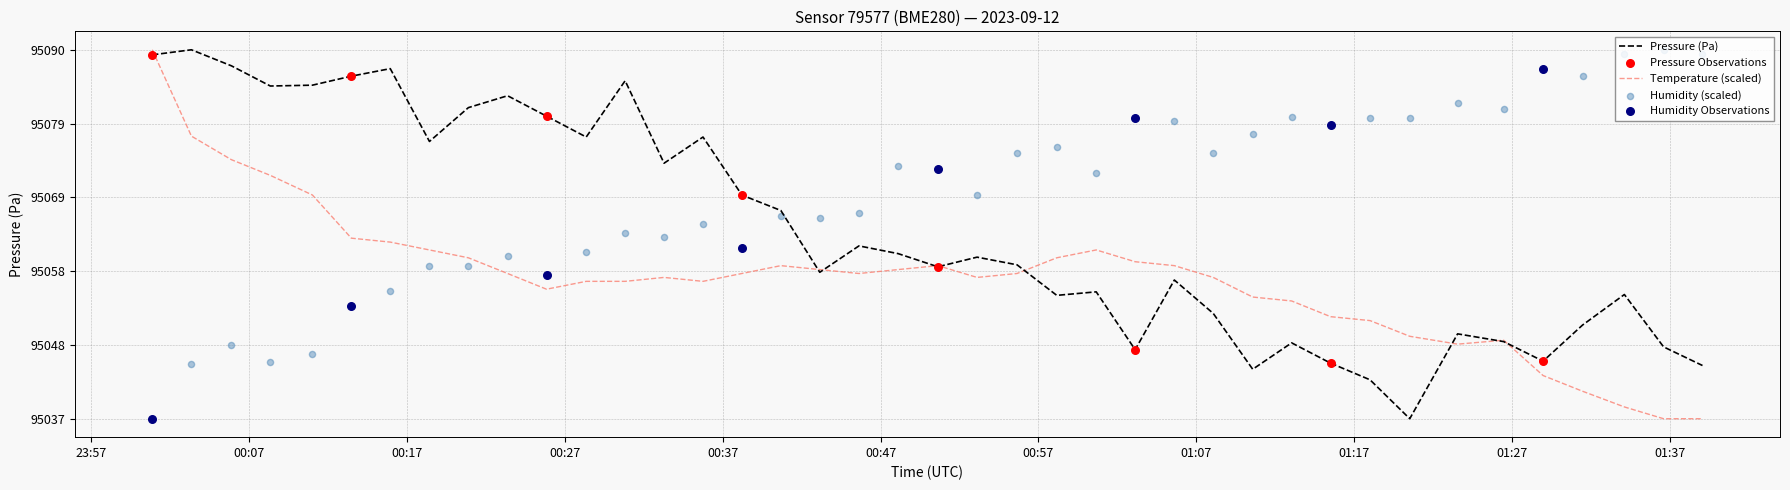

Which series reaches the maximum Y coordinate?

pressure